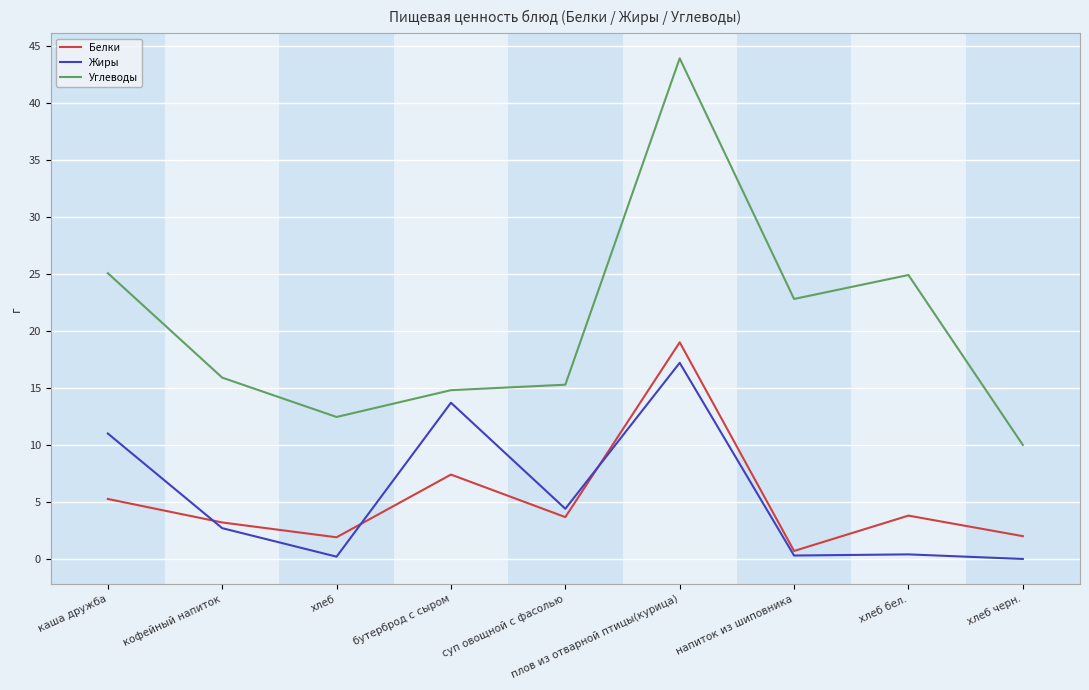

Between хлеб and хлеб бел., which series saw the biggest shift?

Углеводы